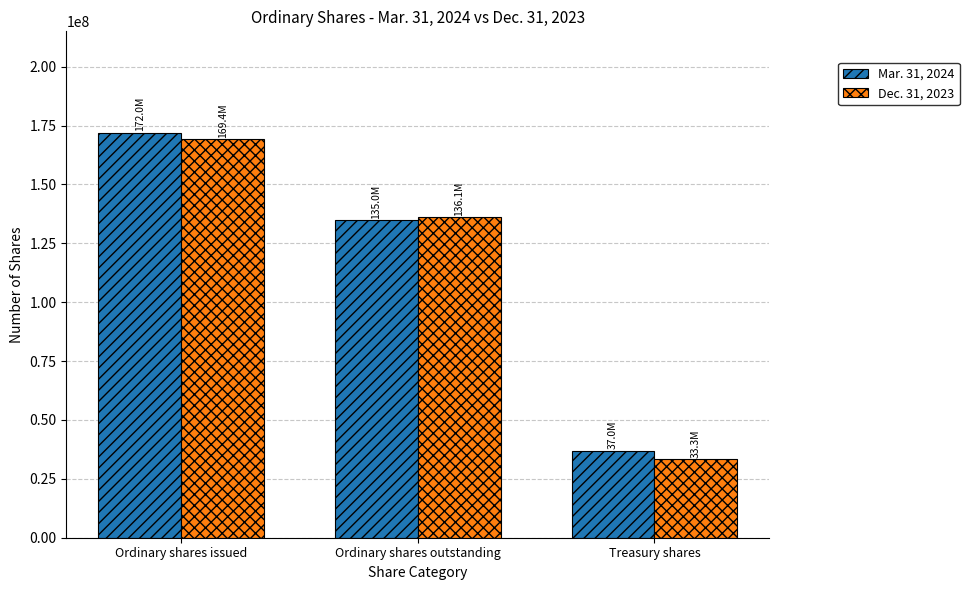

What is the greatest value displayed?

172016422